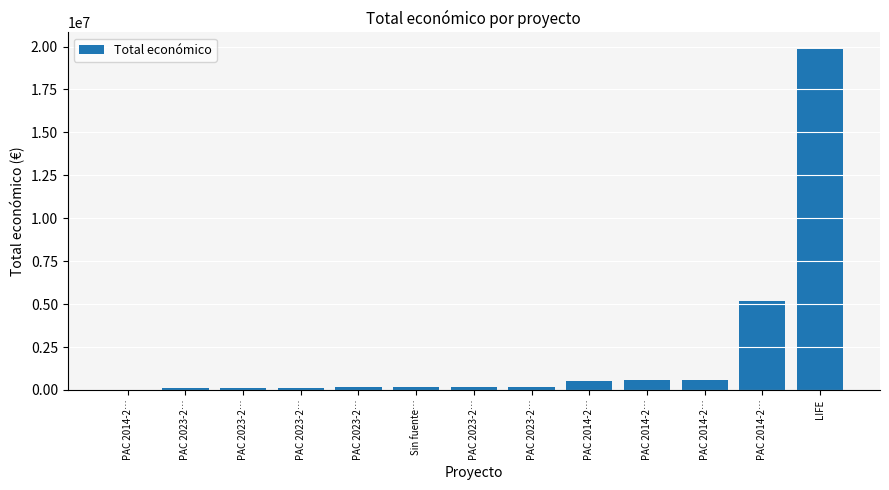

Is it true that the value at PAC 2023-2… is 100690?

False